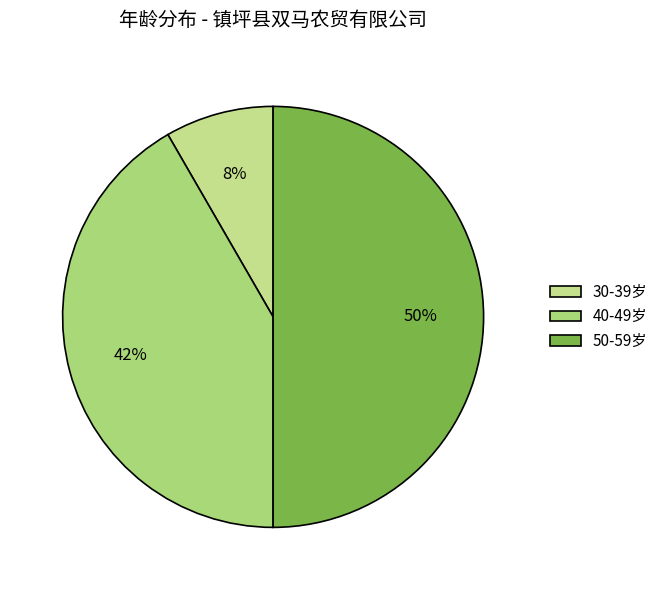

How many slices are in this pie chart?

3